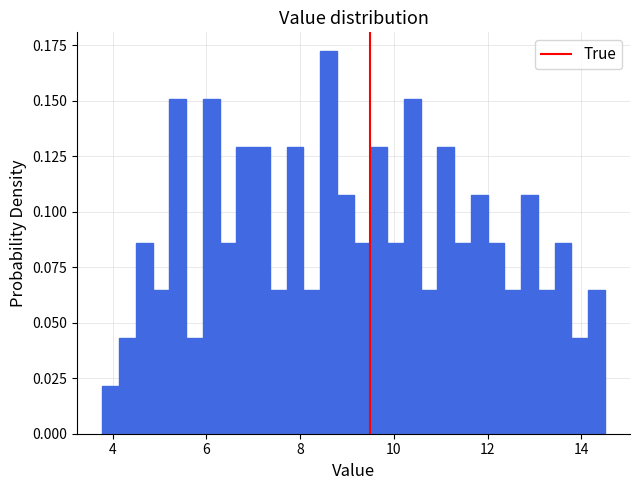

Read against the x-axis, roughly where is the centre of the tallest bar?

8.6